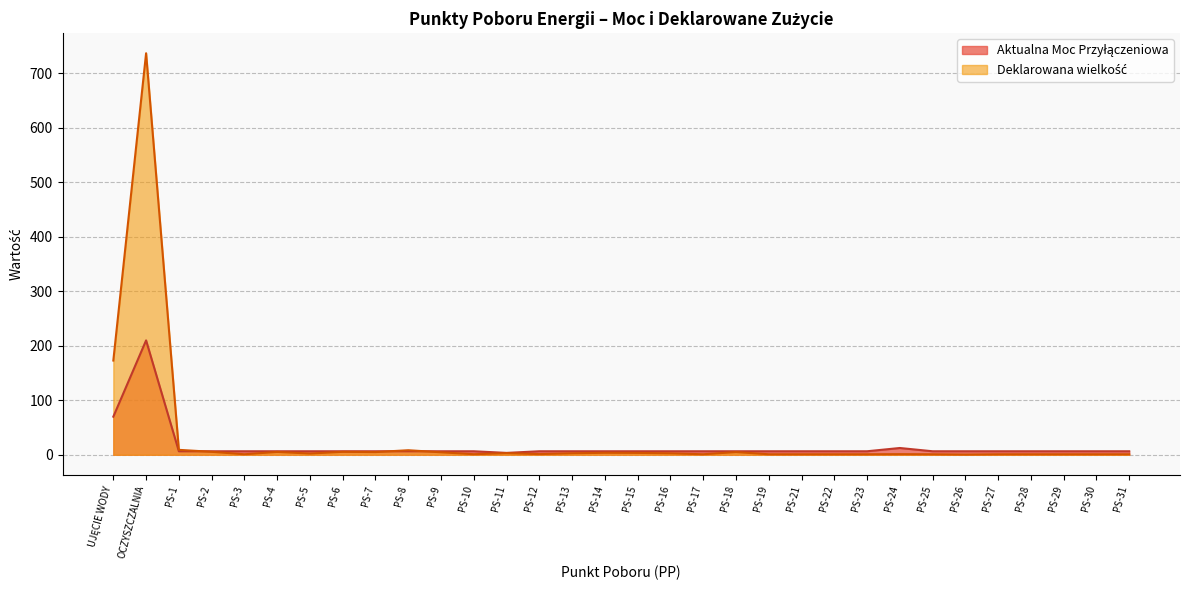

Which category has the lowest value in the Deklarowana wielkość series?

PS-26